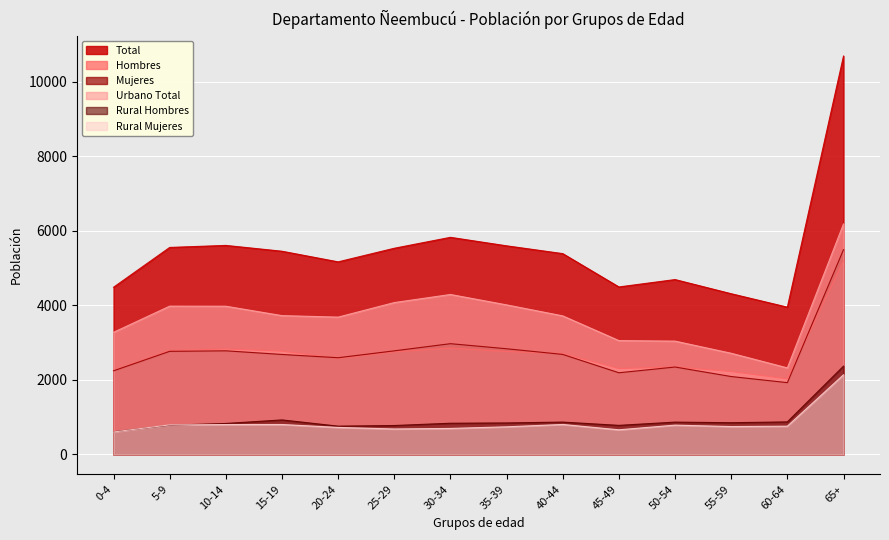

Is the value of Urbano Total at 55-59 greater than the value of Rural Mujeres at 5-9?

Yes